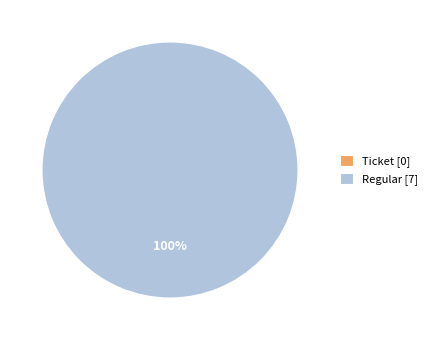

How many segments does this pie chart have?

2